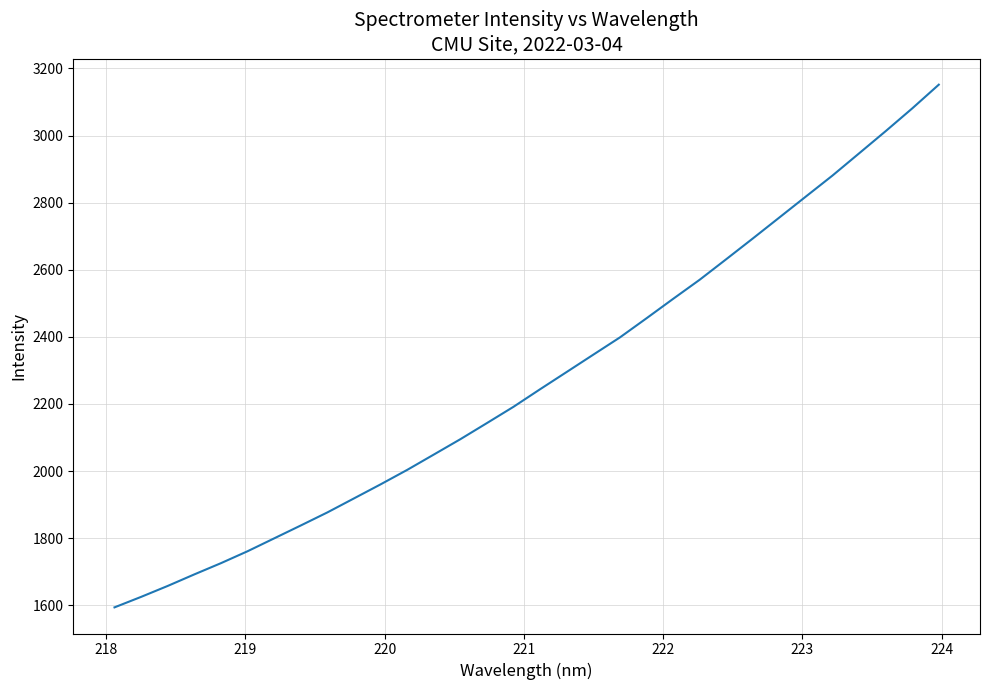

What is the maximum value shown in the chart?

3151.6